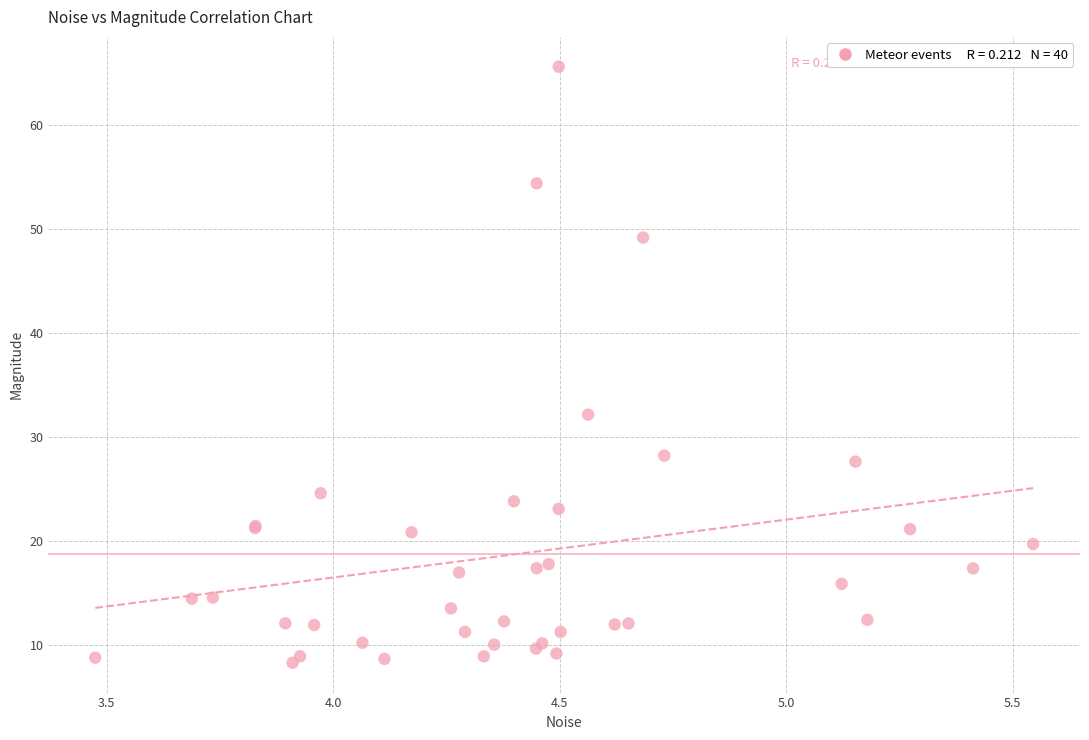

What Y value in the scatter plot is closest to 36?

32.1